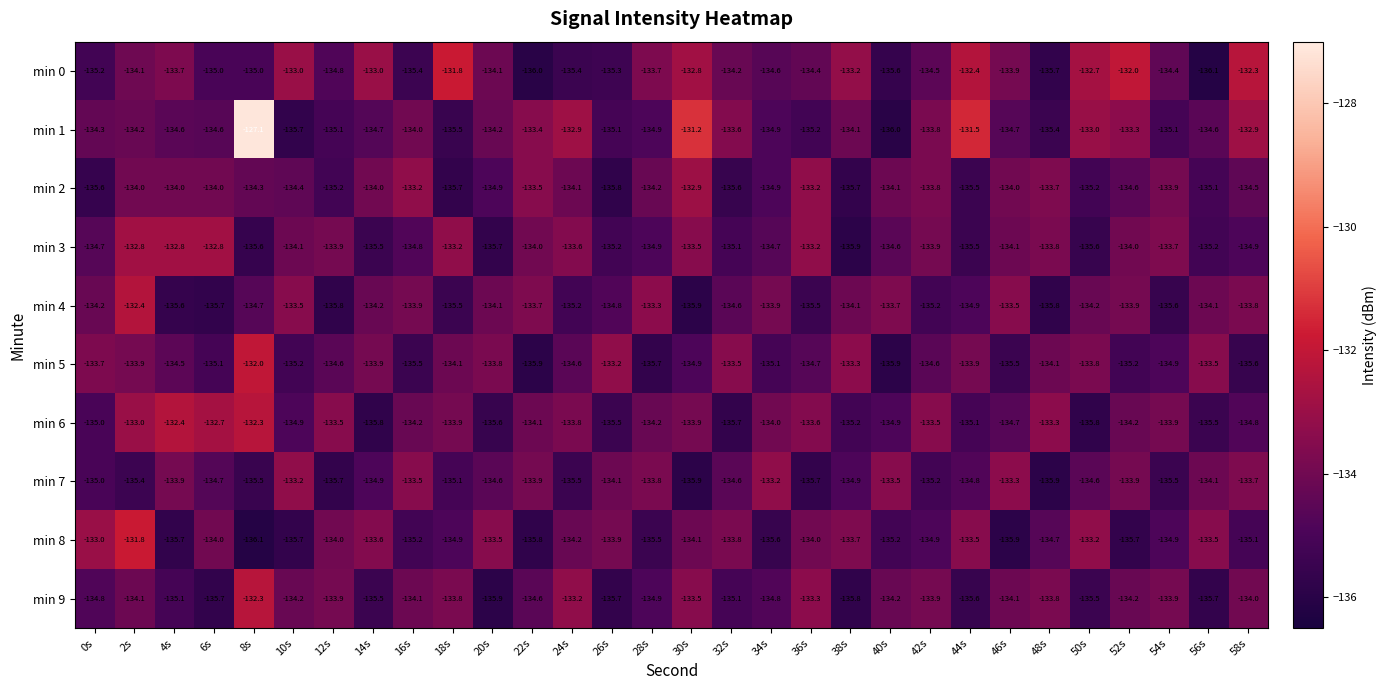

Which series has the largest range (max minus min)?

min 1